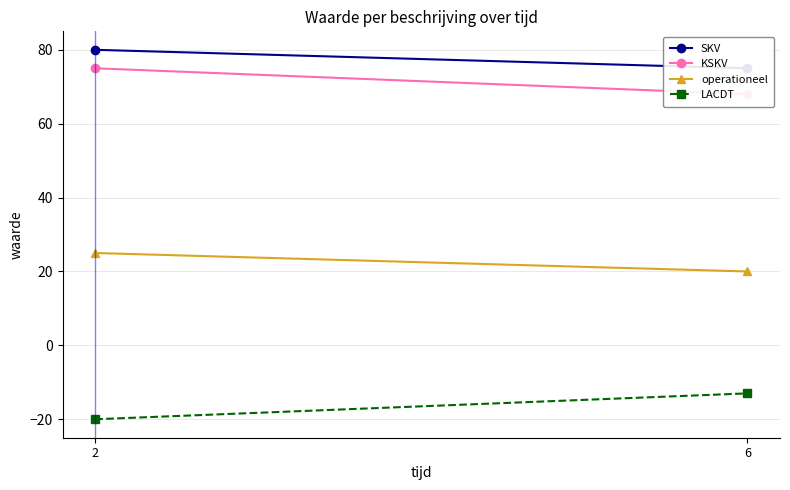

Count the LACDT values in the range -20 to -13.

2